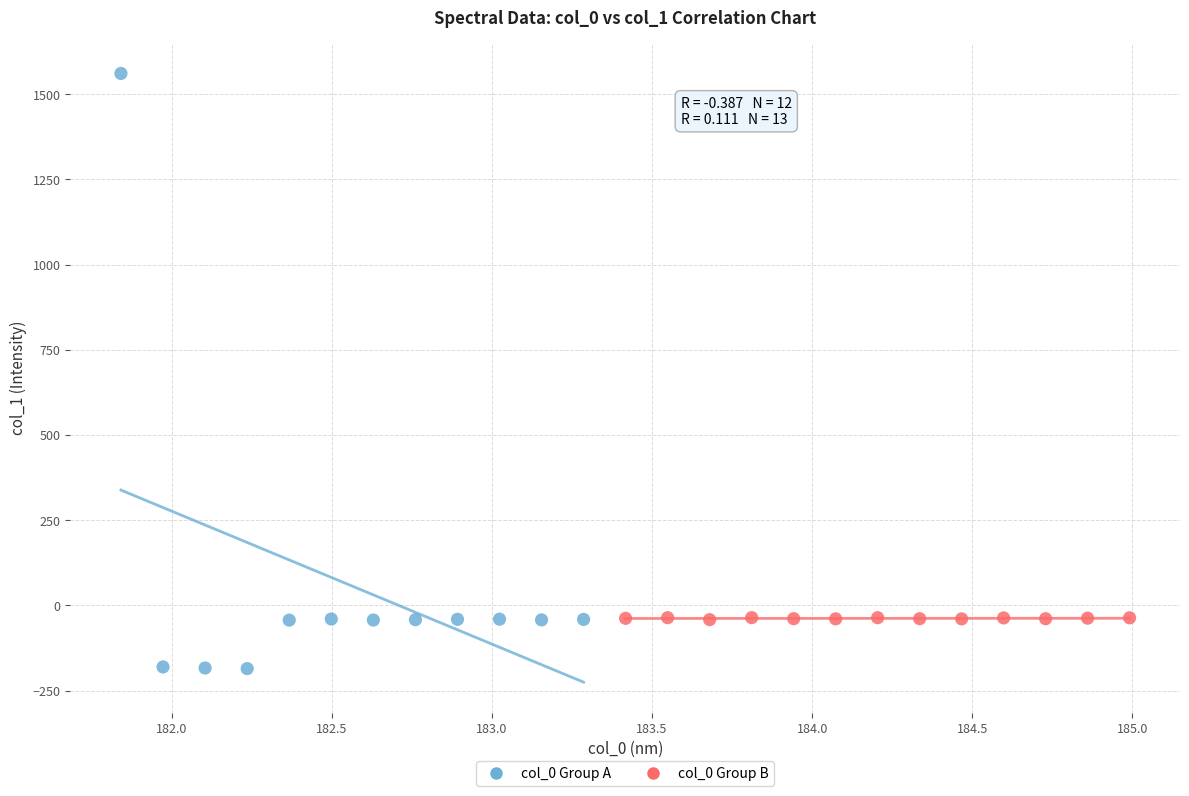

Which series reaches the minimum Y coordinate?

col_0 Group A